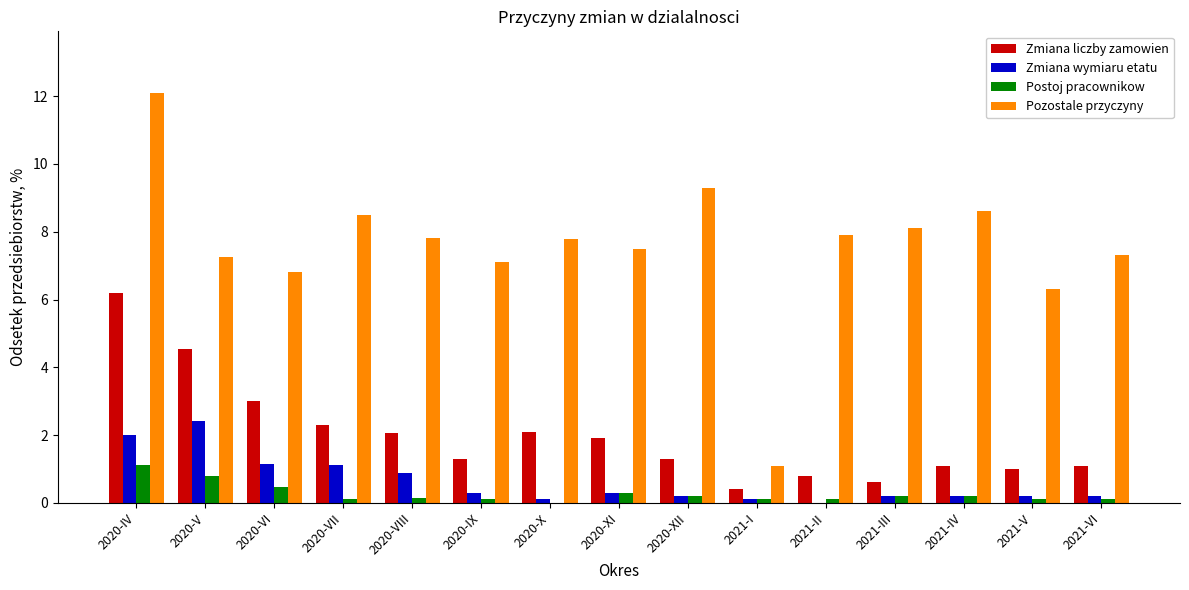

What is the maximum value for Pozostale przyczyny?

12.1